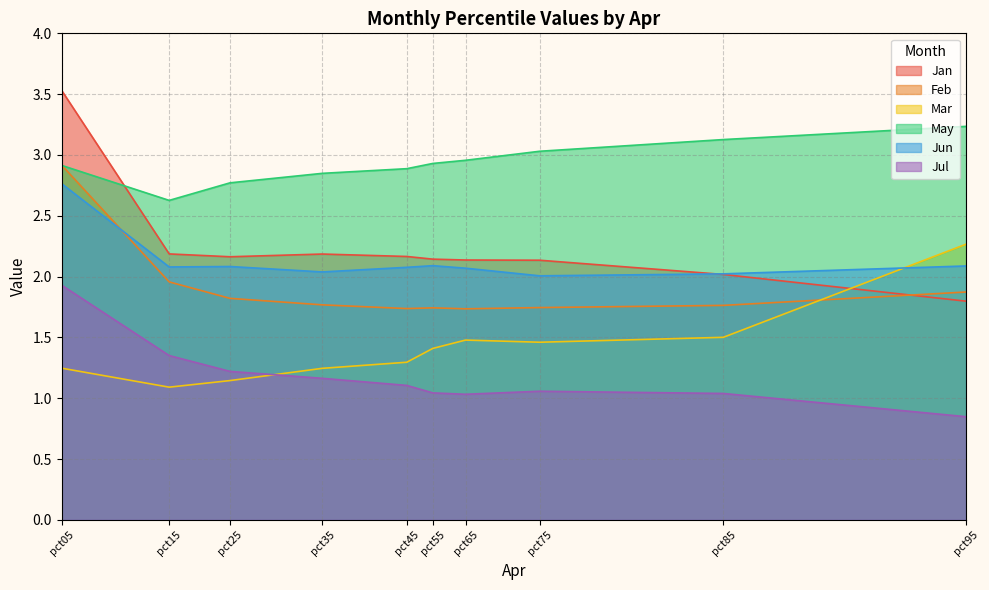

Which category has the highest value in the Jul series?

pct05